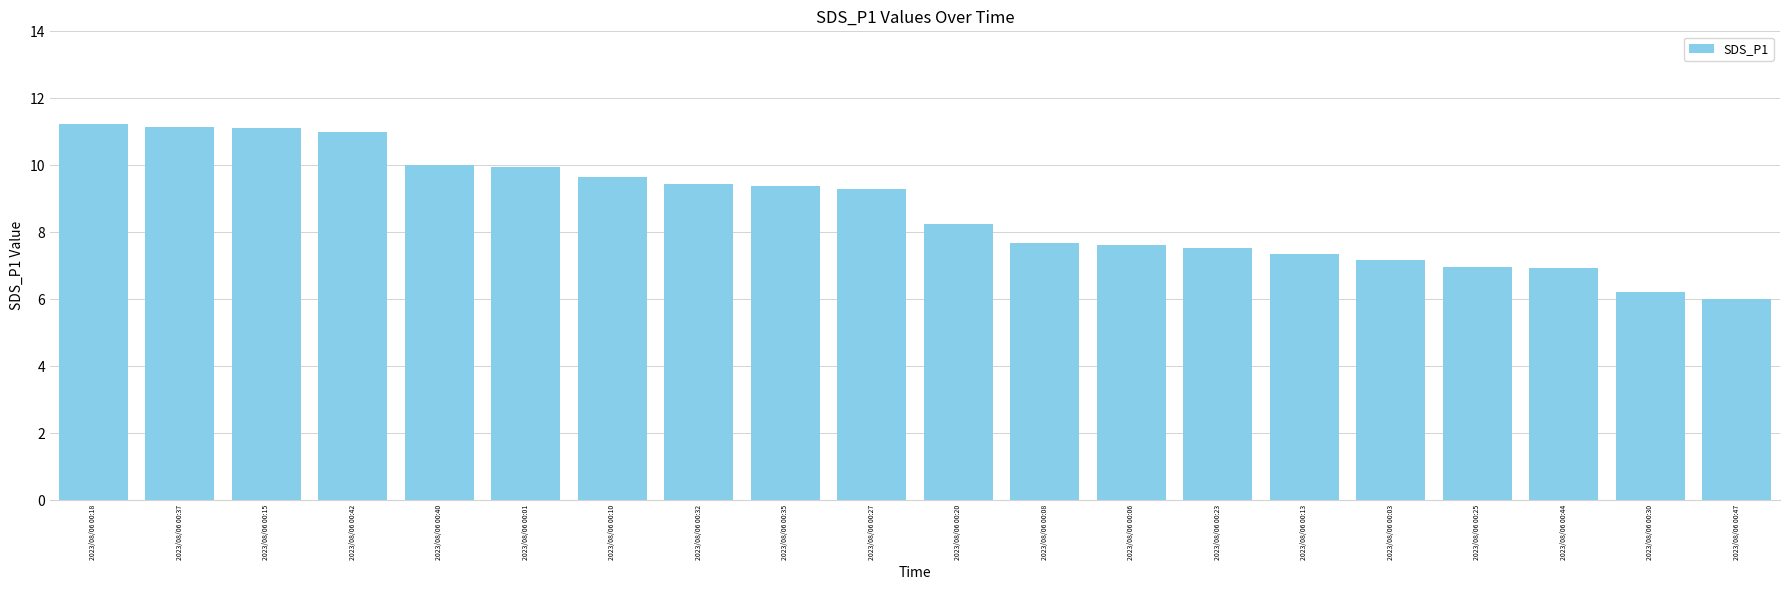

What is the average value?

8.7